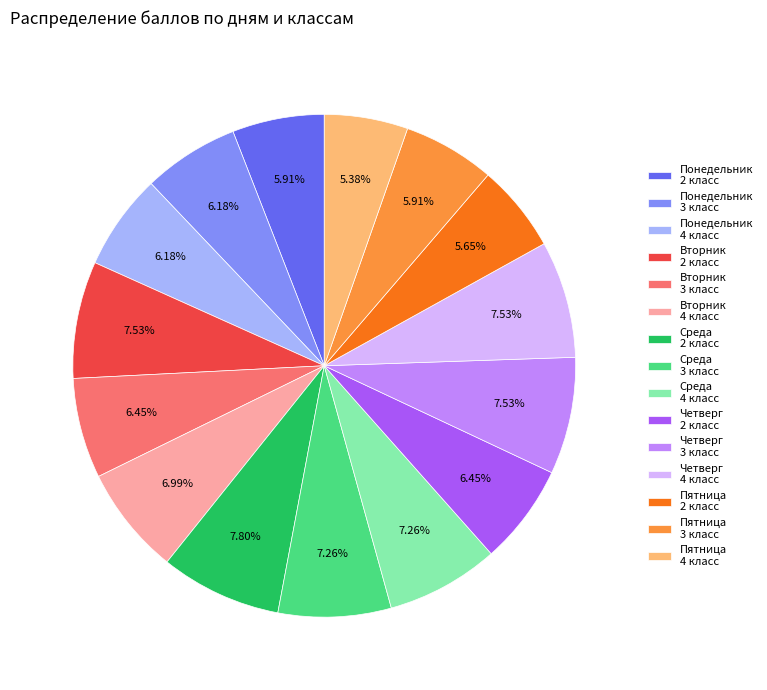

Does Вторник 2 класс account for over 50% of the chart?

No